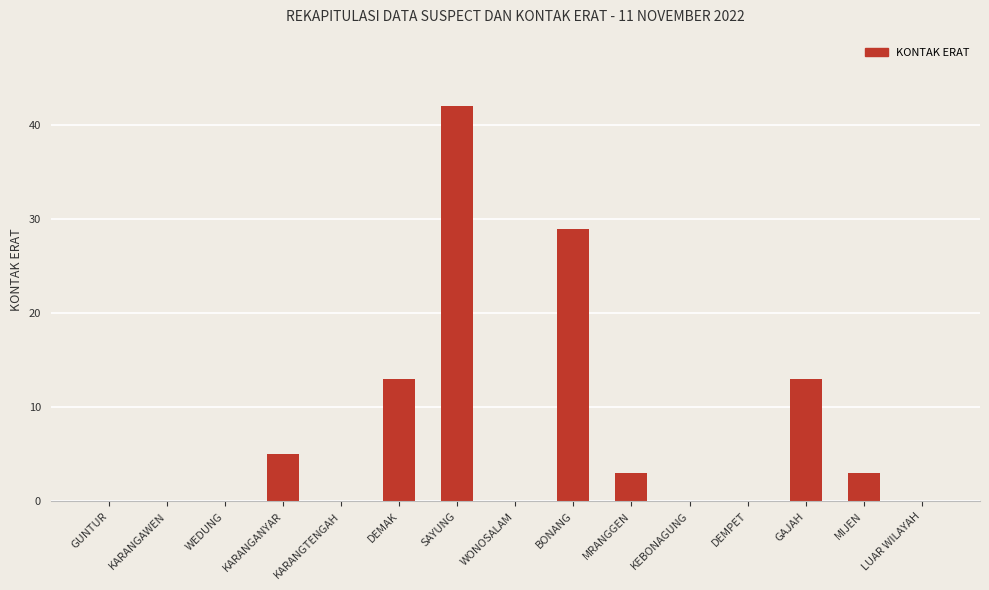

True or false: the data shows 0 at KARANGAWEN.

True